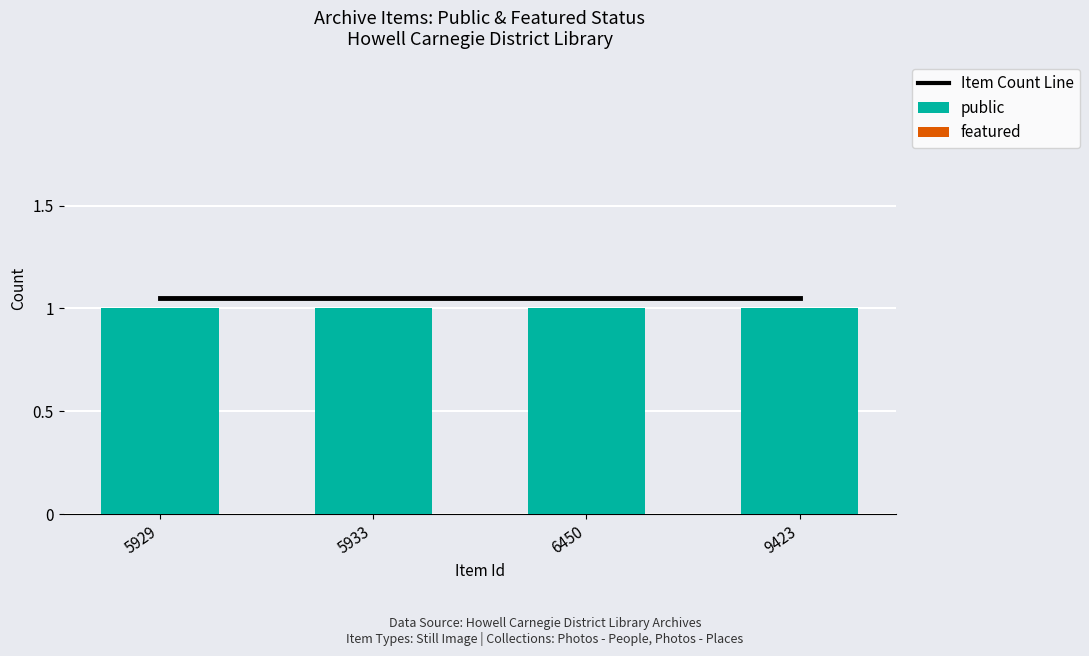

List the series in order of their peak value, lowest first.

featured, public, Item Count Line